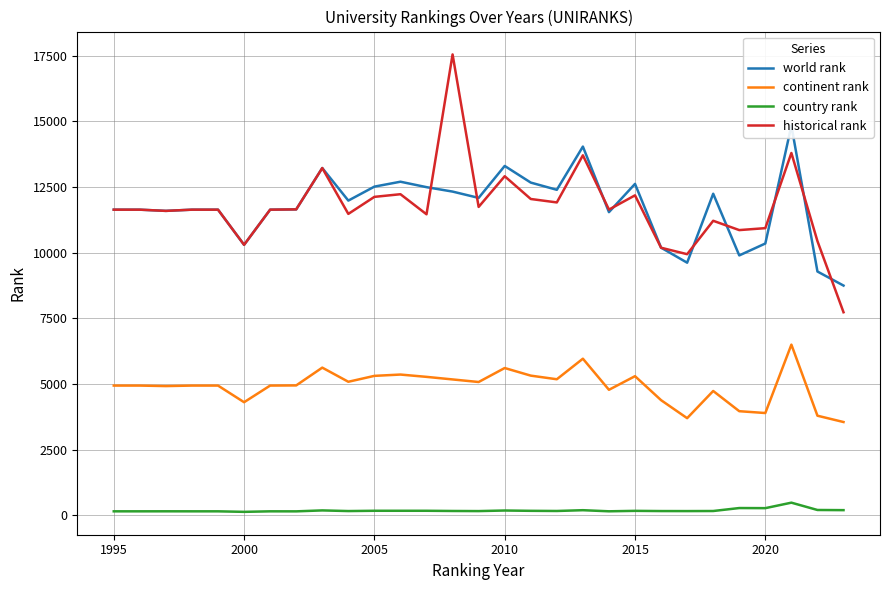

True or false: continent rank and country rank intersect in this chart.

False